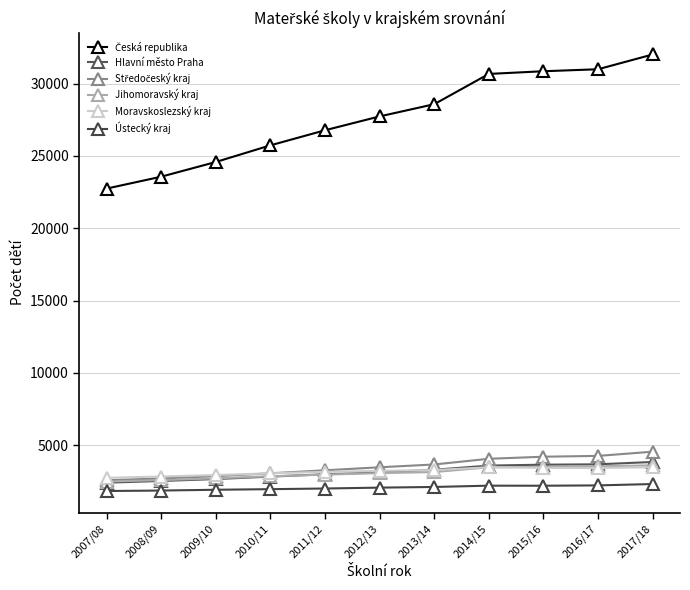

True or false: Ústecký kraj and Česká republika cross at least once.

False